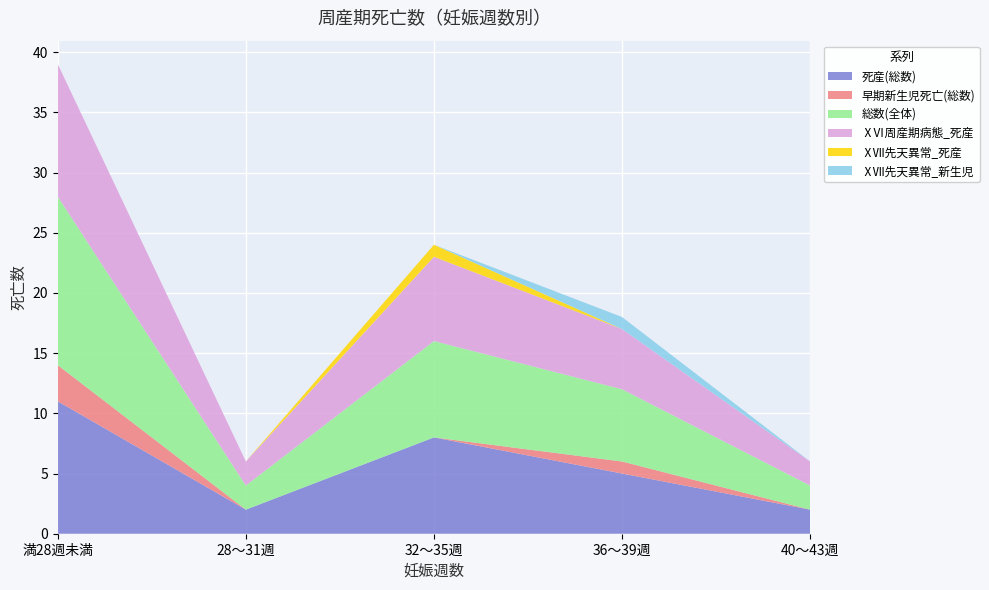

Reading left to right, transcribe all the data shown in this chart.

死産(総数): 満28週未満=11	28～31週=2	32～35週=8	36～39週=5	40～43週=2
早期新生児死亡(総数): 満28週未満=3	28～31週=0	32～35週=0	36～39週=1	40～43週=0
総数(全体): 満28週未満=14	28～31週=2	32～35週=8	36～39週=6	40～43週=2
ⅩⅥ周産期病態_死産: 満28週未満=11	28～31週=2	32～35週=7	36～39週=5	40～43週=2
ⅩⅦ先天異常_死産: 満28週未満=0	28～31週=0	32～35週=1	36～39週=0	40～43週=0
ⅩⅦ先天異常_新生児: 満28週未満=0	28～31週=0	32～35週=0	36～39週=1	40～43週=0